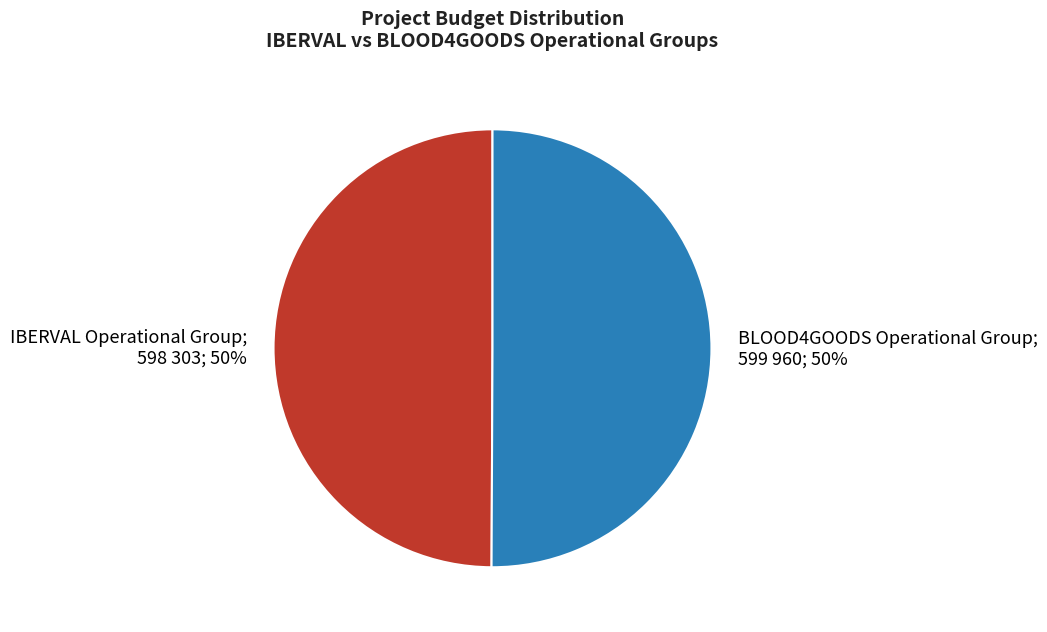

To the nearest percent, what is the average slice percentage?

50%